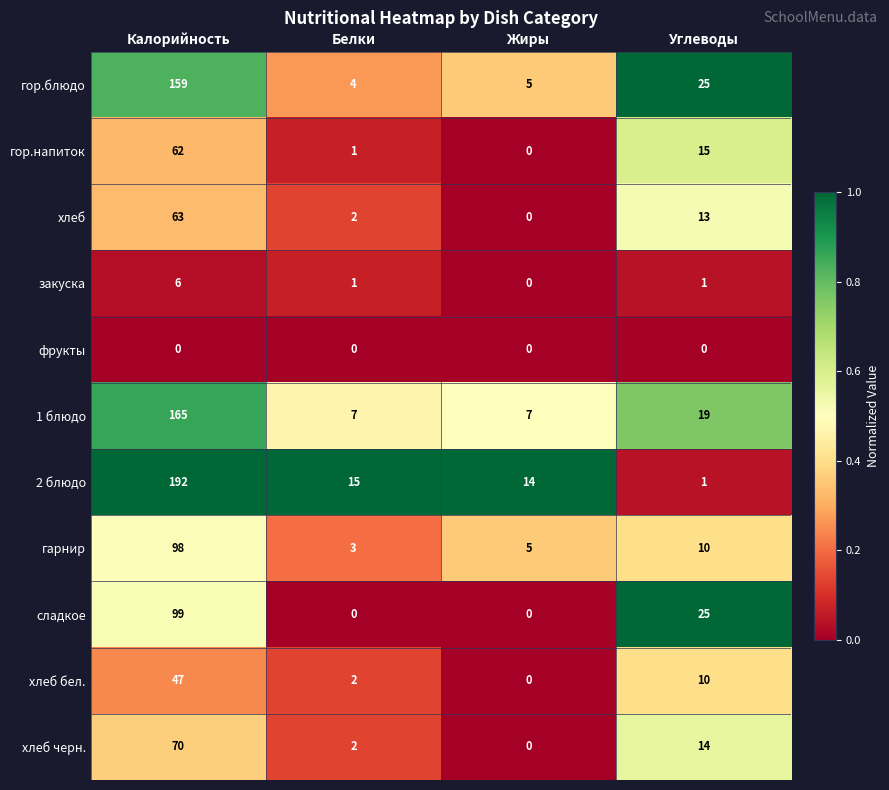

What is the difference between the maximum and minimum values in the гор.блюдо series?

155